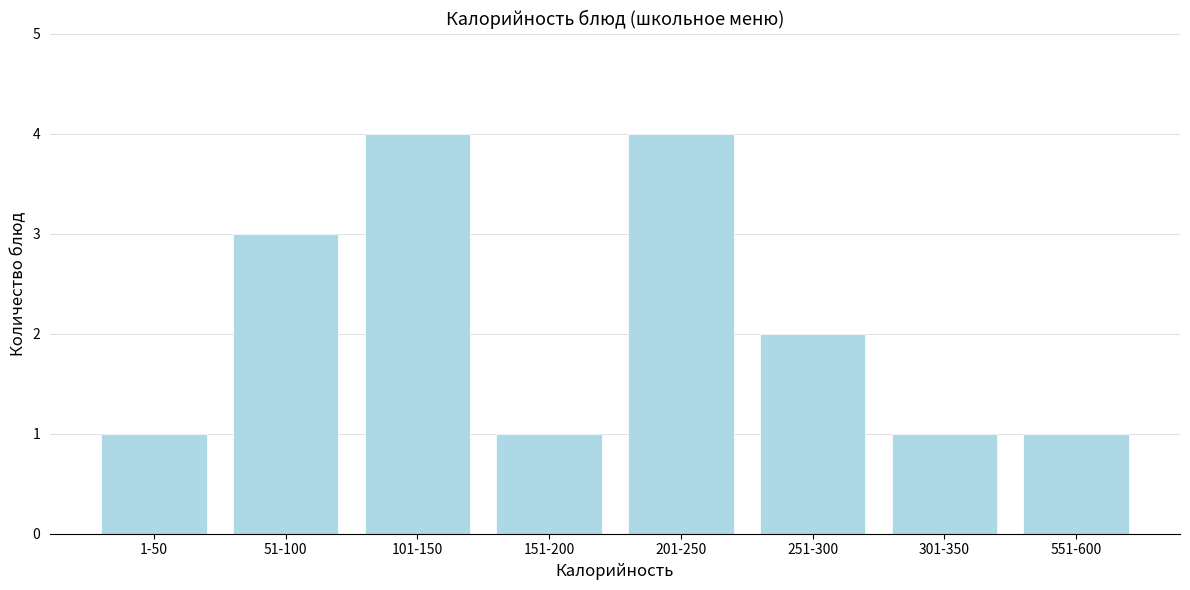

Reading left to right, extract all data points from this chart.

1	3	4	1	4	2	1	1